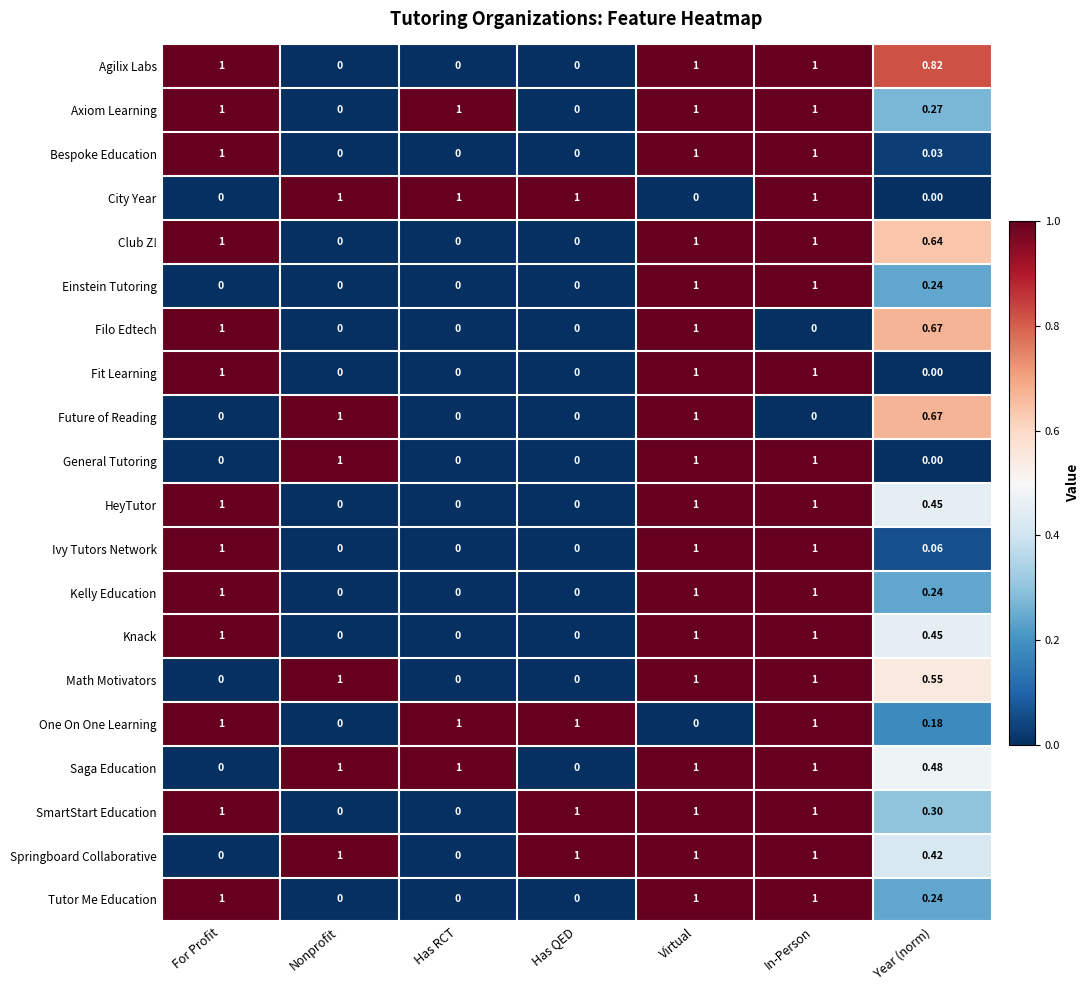

Is the value of Einstein Tutoring at Has QED greater than the value of Future of Reading at Nonprofit?

No